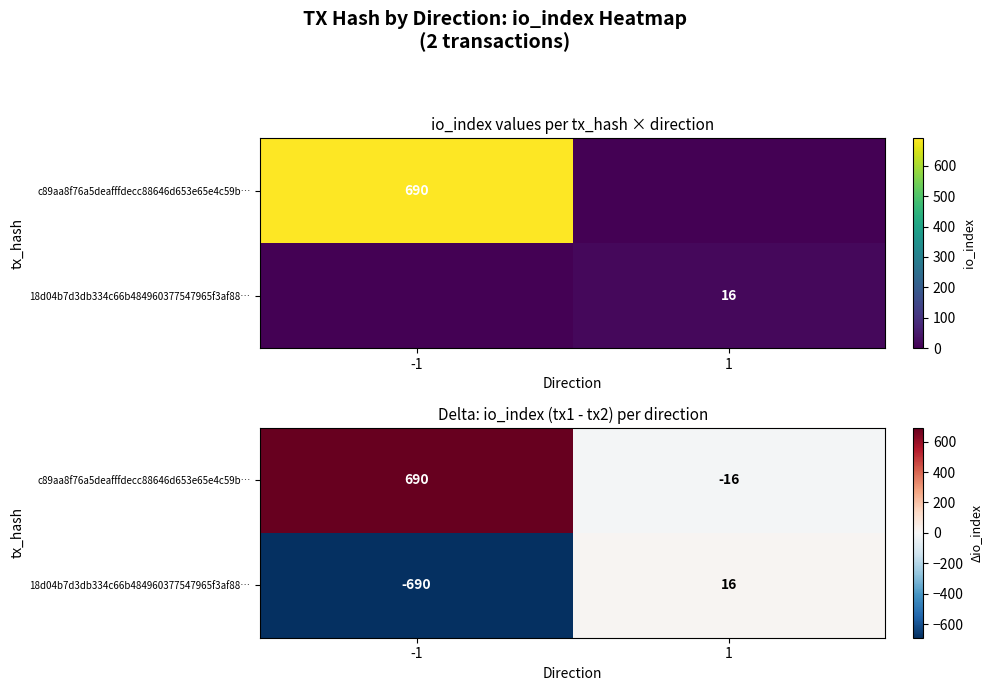

What is the sum of the c89aa8f76a5deafffdecc88646d653e65e4c59b… values at -1 and 1?

674